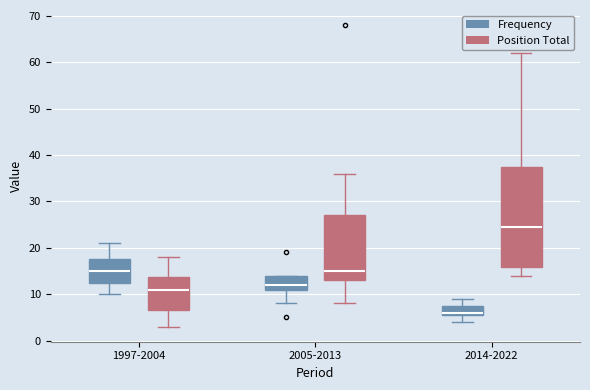

Reading left to right, read every box against the y-axis: the position of its median line, the range the box covers, and the ends of its whiskers. The values are not printed on the chart, so give them approximately, as read against the axis.

1997-2004 (Frequency): median 15, box 13 to 18, whiskers 10 to 21
1997-2004 (Position Total): median 11, box 7 to 14, whiskers 3 to 18
2005-2013 (Frequency): median 12, box 11 to 14, whiskers 8 to 14
2005-2013 (Position Total): median 15, box 13 to 27, whiskers 8 to 36
2014-2022 (Frequency): median 6 (just above the box's lower edge), box 6 to 8, whiskers 4 to 9
2014-2022 (Position Total): median 25, box 16 to 38, whiskers 14 to 62